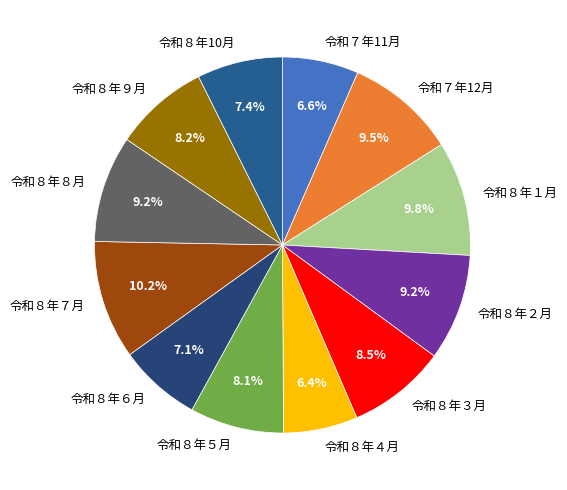

Is 令和８年４月 the majority of the pie?

No